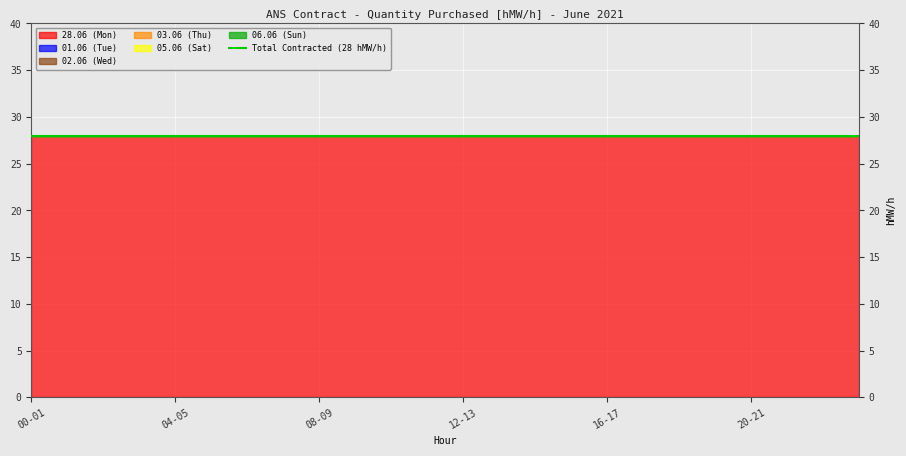

True or false: 03.06 (Thu) and 28.06 (Mon) cross at least once.

False